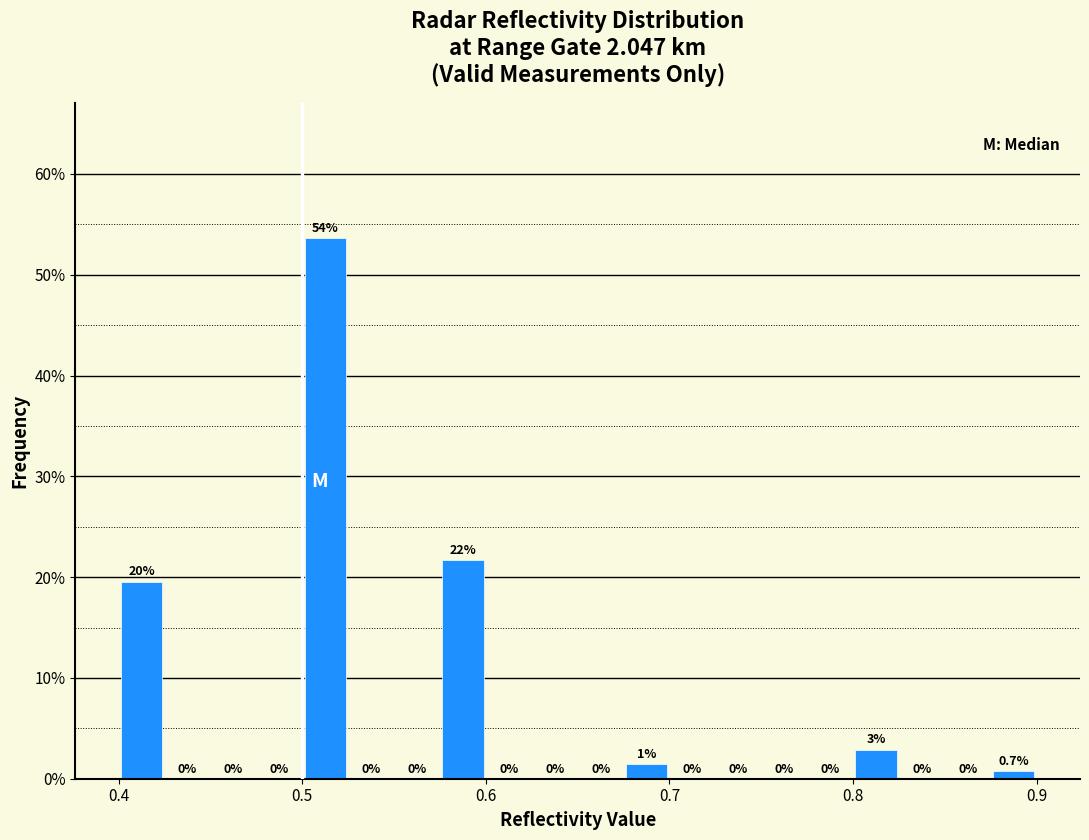

Around what value on the x-axis is the tallest bar? Give the approximate position of its centre, as read against the axis.

0.51